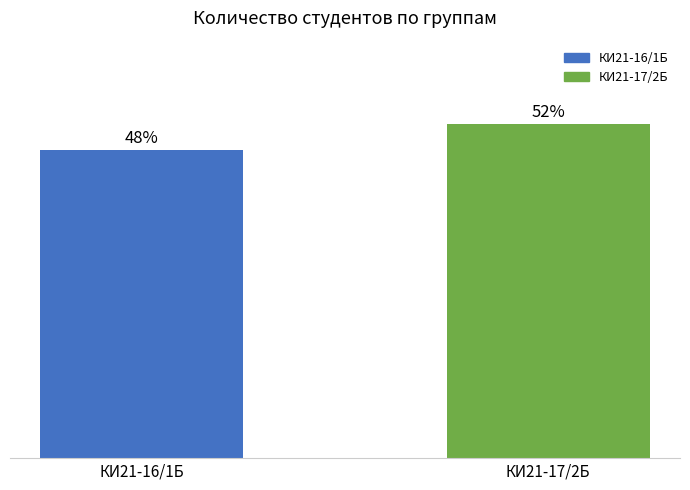

Does the chart contain any negative values?

No